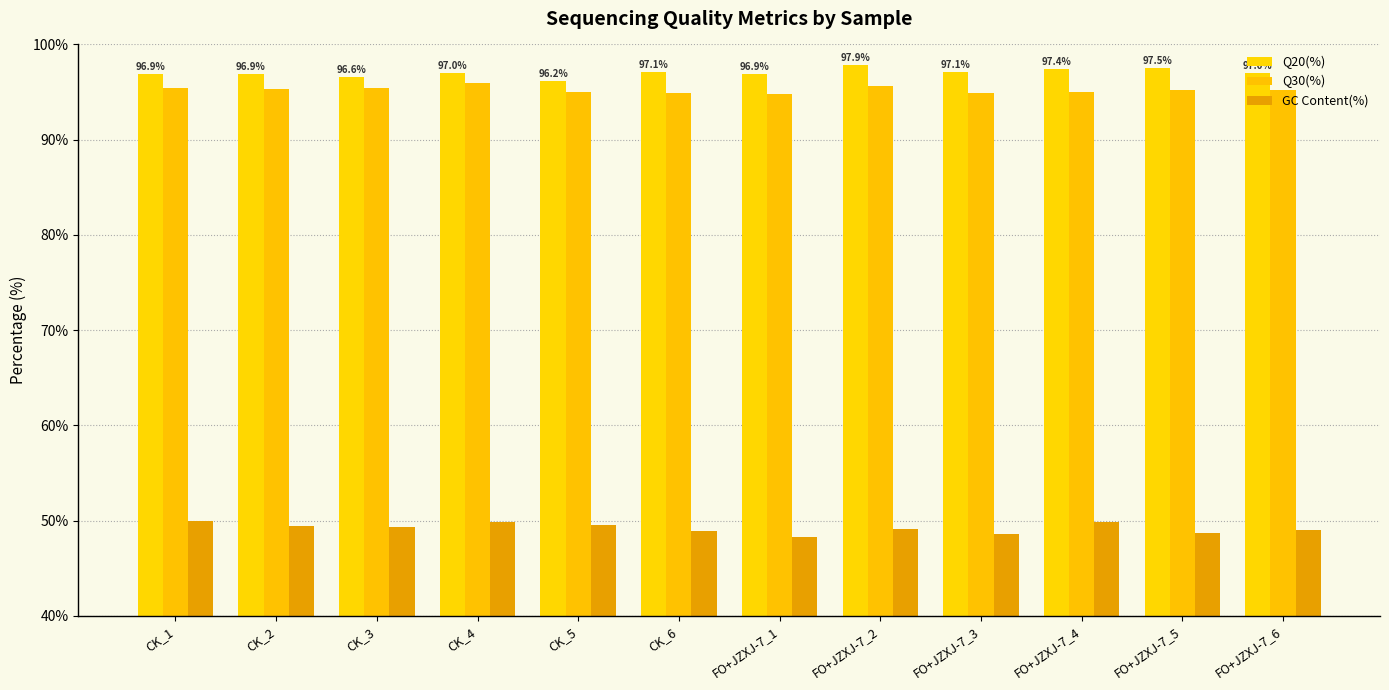

How many bars are there in total?

36